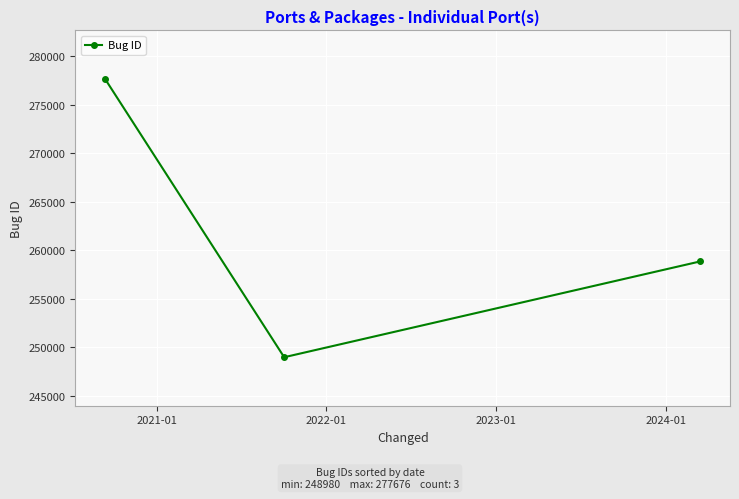

What is the average value?

261838